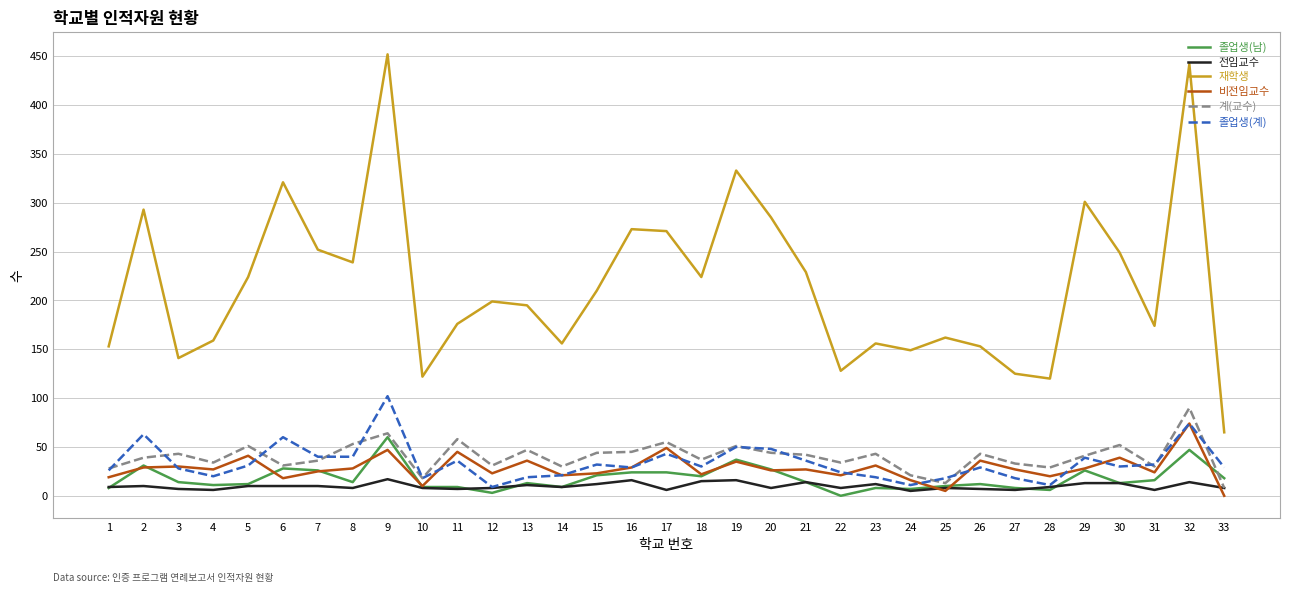

What is the sum of the 계(교수) values at 32 and 18?

127